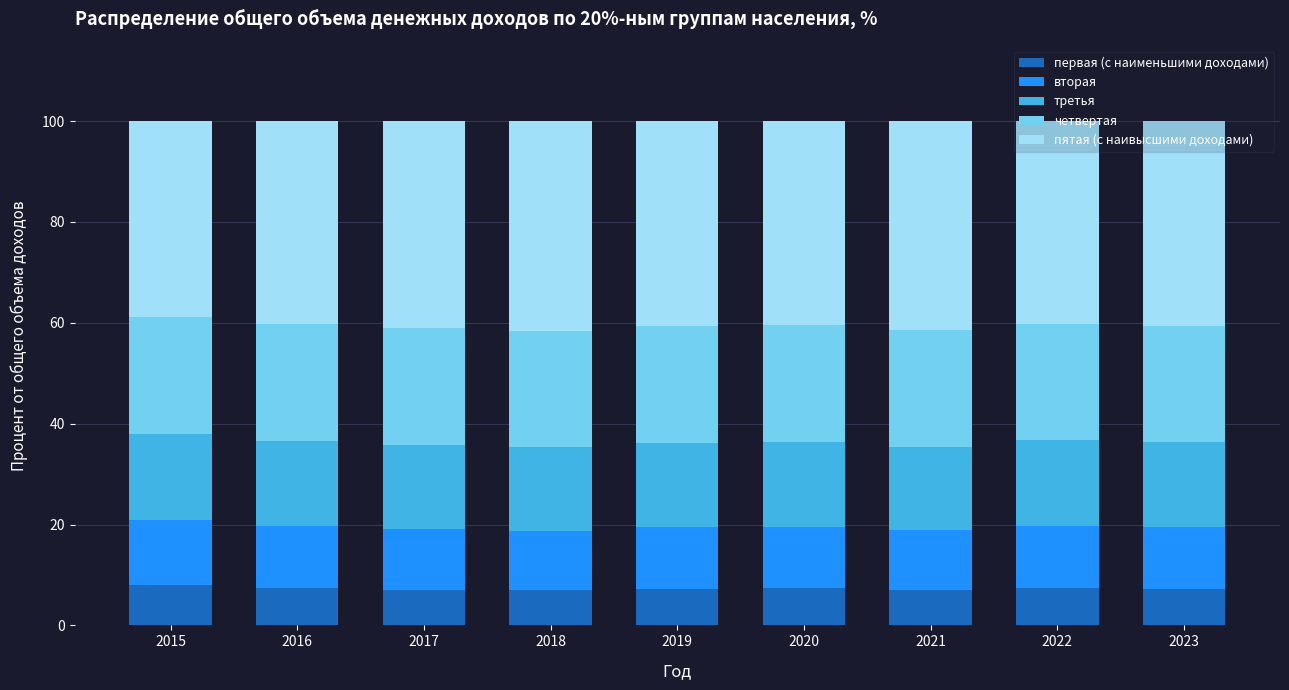

Does the chart contain stacked bars?

Yes